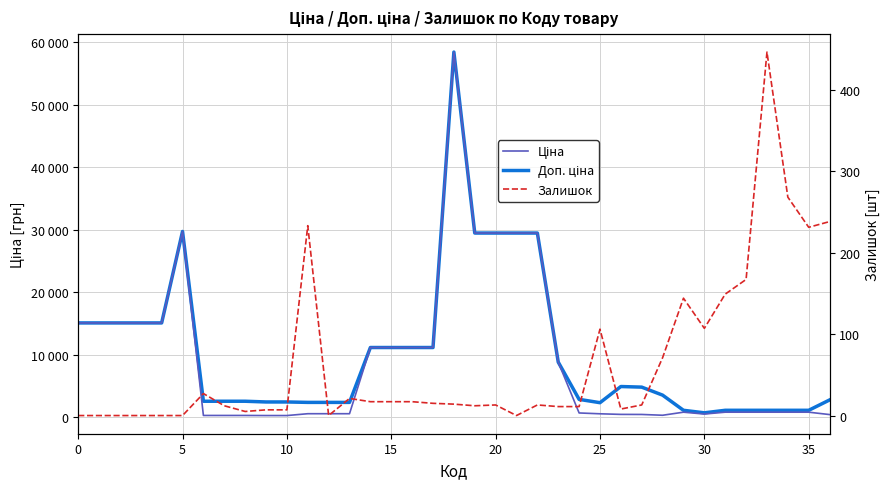

The Ціна series shows 443.6 at 29. True or false?

False